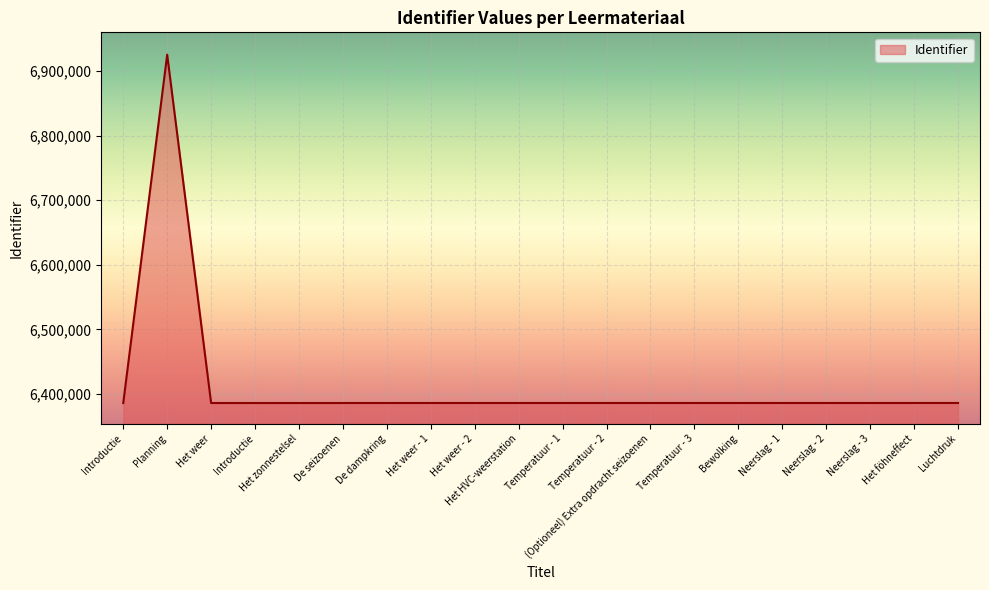

Does the chart display data point markers on the line(s)?

No